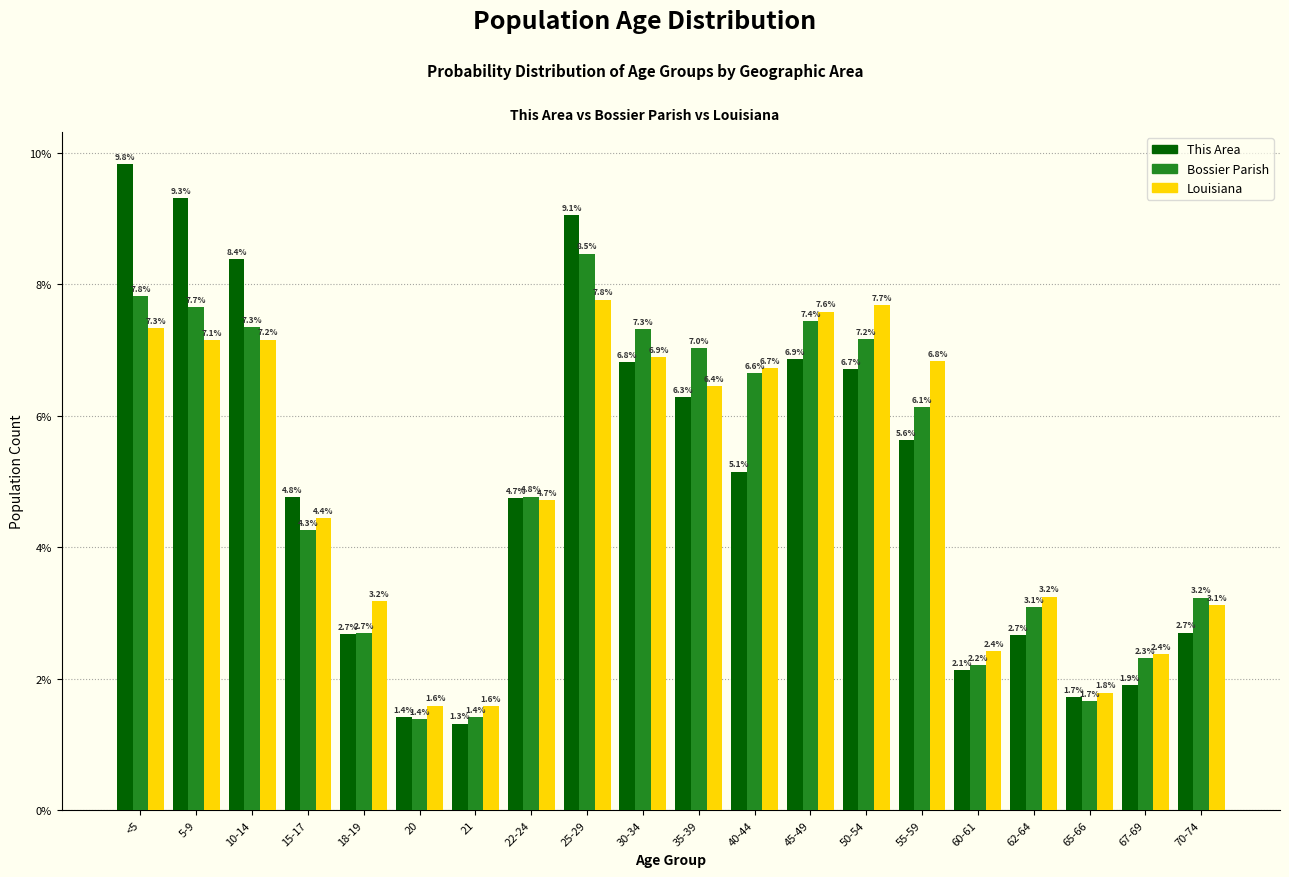

Reading right to left, list all the values displayed in this chart.

This Area: 70-74=2.7	67-69=1.9	65-66=1.7	62-64=2.7	60-61=2.1	55-59=5.6	50-54=6.7	45-49=6.9	40-44=5.1	35-39=6.3	30-34=6.8	25-29=9.1	22-24=4.7	21=1.3	20=1.4	18-19=2.7	15-17=4.8	10-14=8.4	5-9=9.3	<5=9.8
Bossier Parish: 70-74=3.2	67-69=2.3	65-66=1.7	62-64=3.1	60-61=2.2	55-59=6.1	50-54=7.2	45-49=7.4	40-44=6.6	35-39=7.0	30-34=7.3	25-29=8.5	22-24=4.8	21=1.4	20=1.4	18-19=2.7	15-17=4.3	10-14=7.3	5-9=7.7	<5=7.8
Louisiana: 70-74=3.1	67-69=2.4	65-66=1.8	62-64=3.2	60-61=2.4	55-59=6.8	50-54=7.7	45-49=7.6	40-44=6.7	35-39=6.4	30-34=6.9	25-29=7.8	22-24=4.7	21=1.6	20=1.6	18-19=3.2	15-17=4.4	10-14=7.2	5-9=7.1	<5=7.3